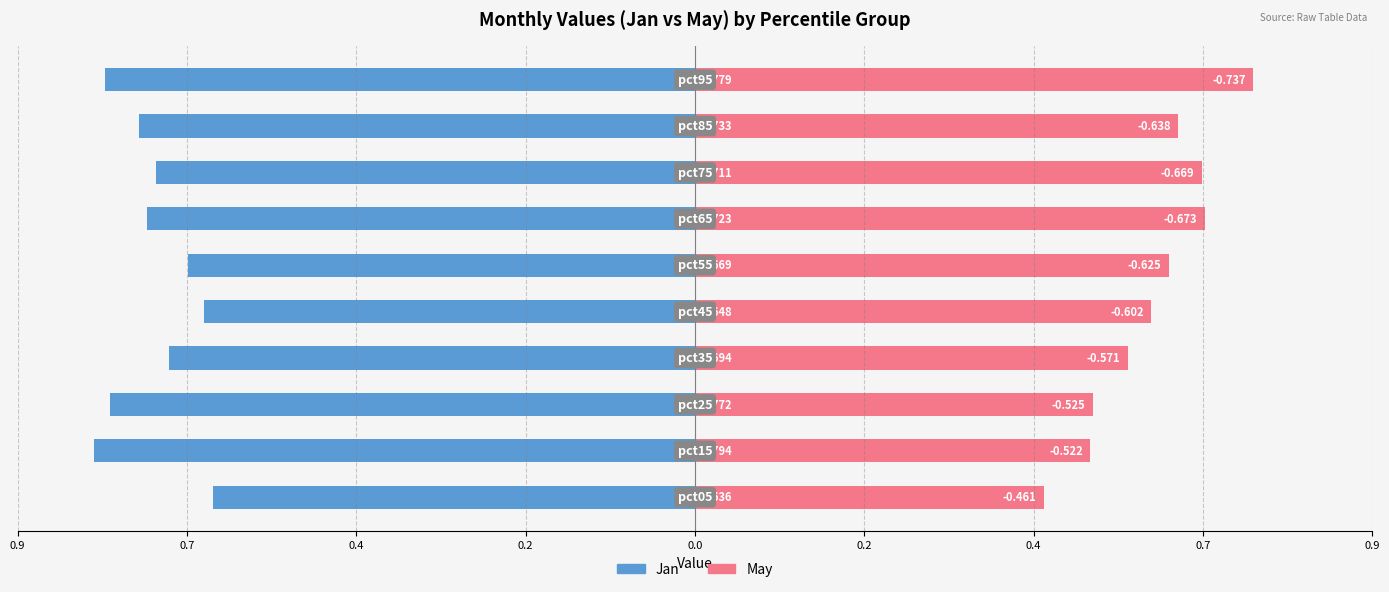

What is the value of the Jan bar at the 3rd from the left?

-0.8